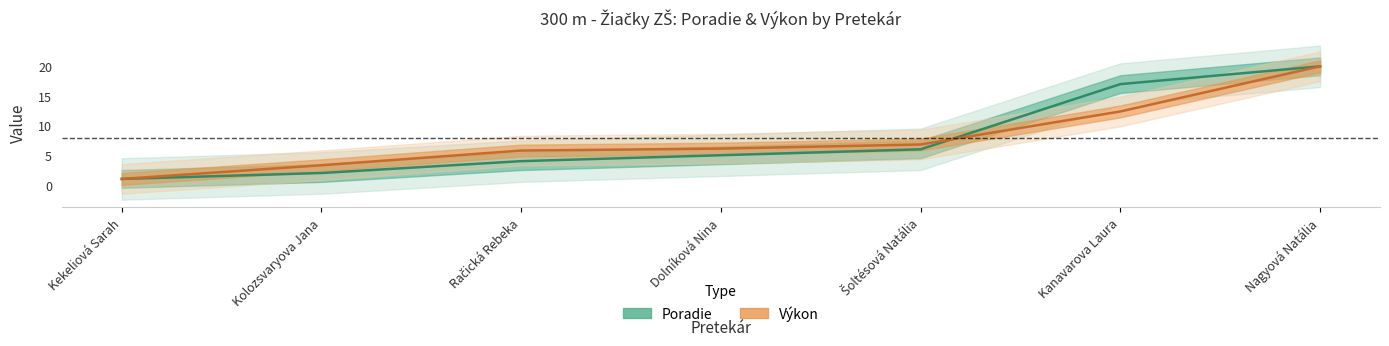

Is this an area chart (filled region under the line)?

No